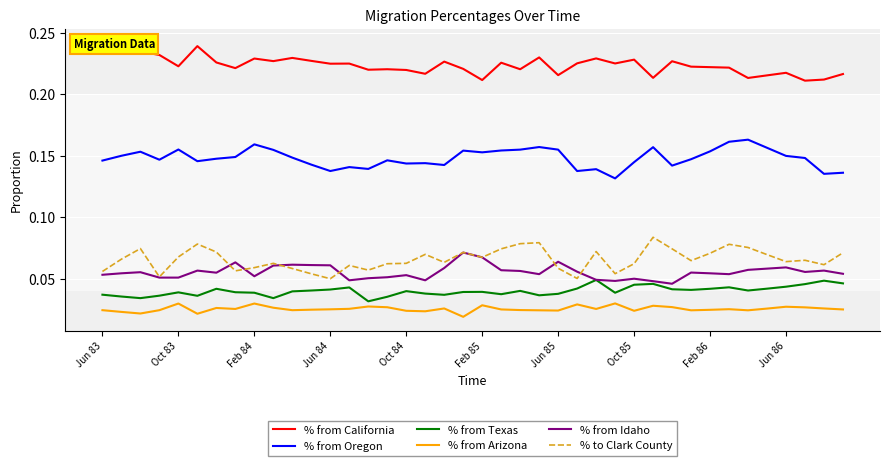

Which series has the largest range (max minus min)?

% to Clark County